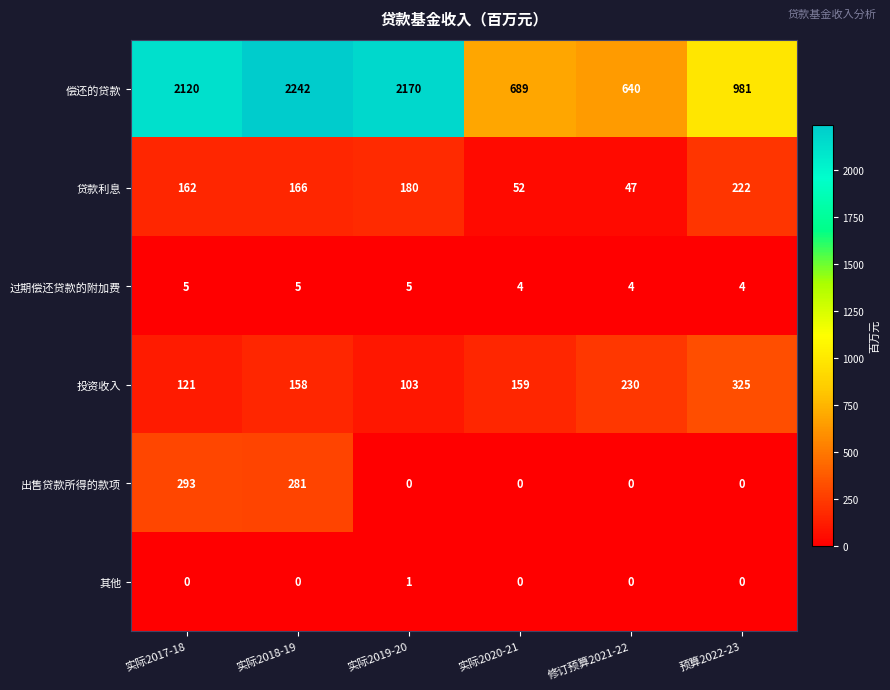

At how many categories does at least one series exceed 1965?

3